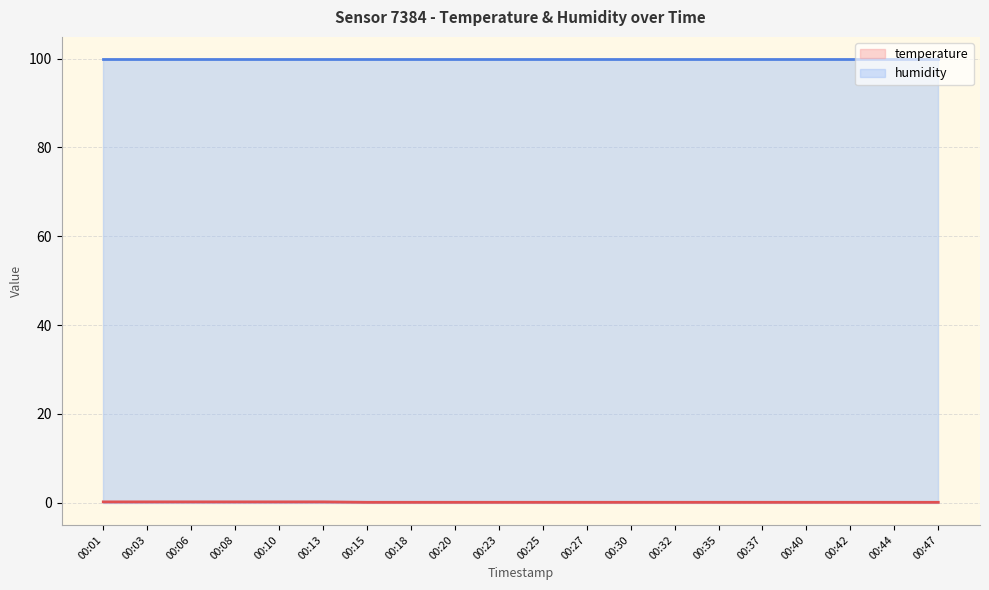

At which label is the value closest to 0?

00:15